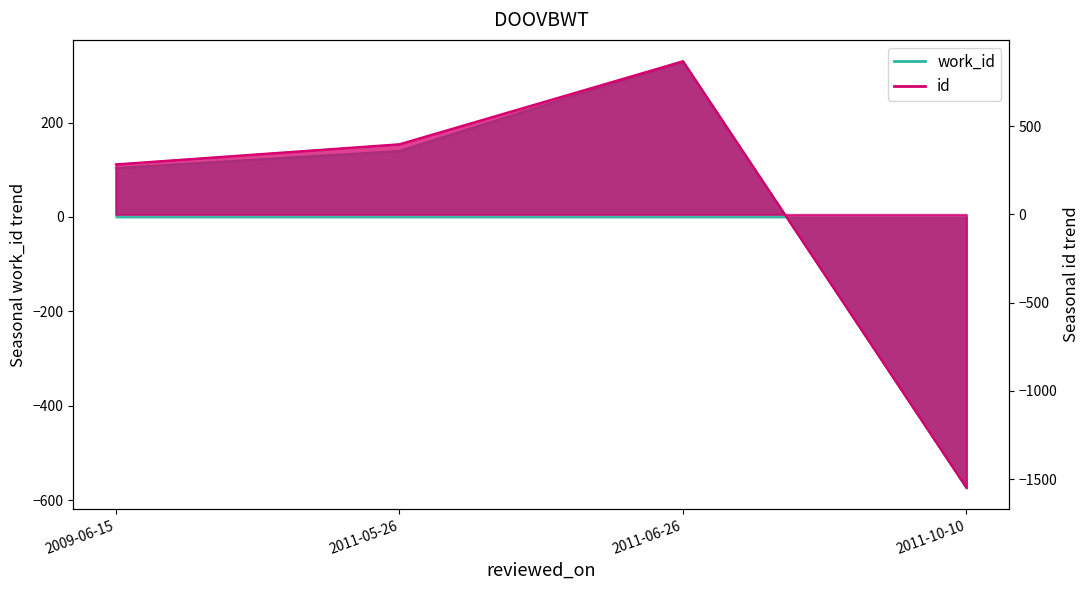

What is the difference between the highest and lowest values at 2009-06-15?

179.8